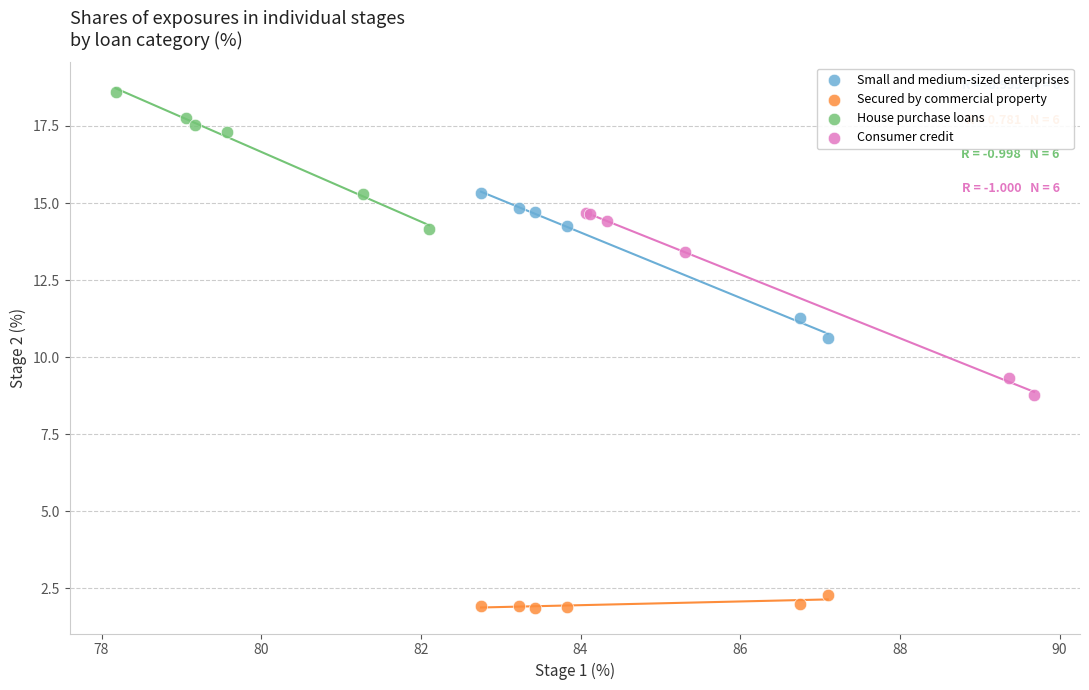

Which series has the widest spread of Y values?

Consumer credit